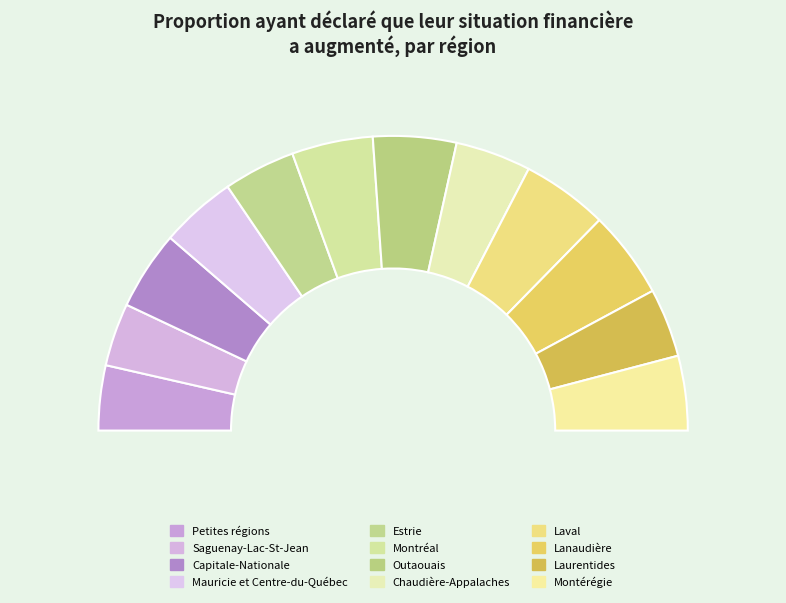

Rank the categories by value from lowest to highest.

Saguenay-Lac-St-Jean, Petites régions, Laurentides, Estrie, Montérégie, Chaudière-Appalaches, Mauricie et Centre-du-Québec, Capitale-Nationale, Montréal, Outaouais, Laval, Lanaudière